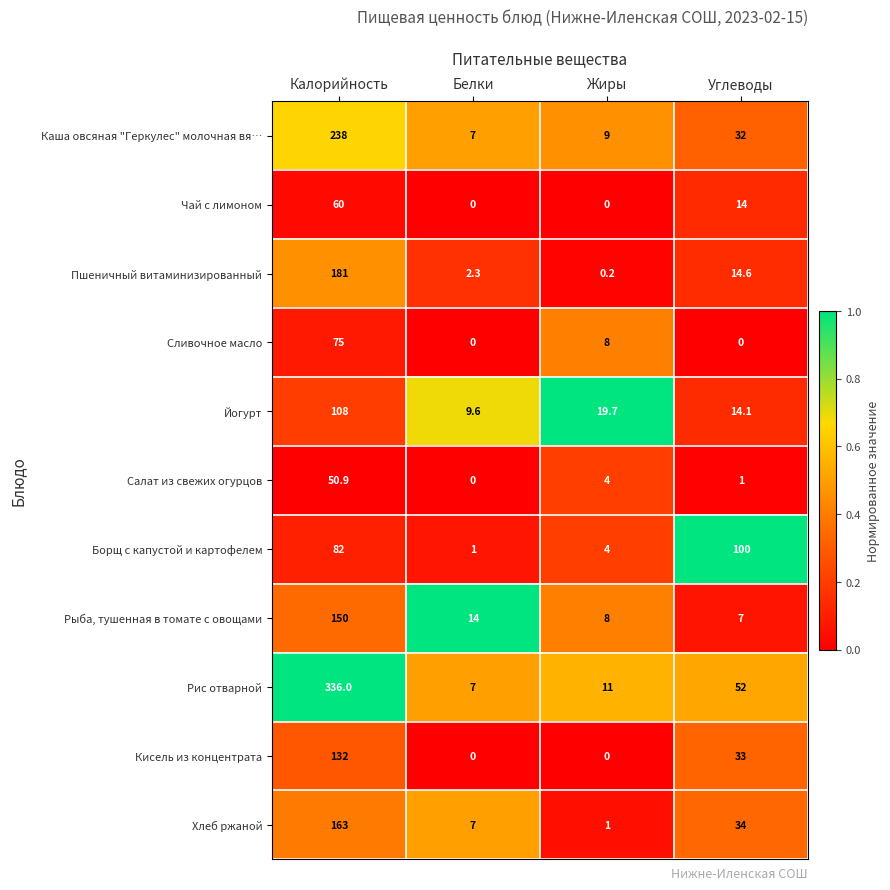

At which label is Пшеничный витаминизированный closest to 90?

Углеводы